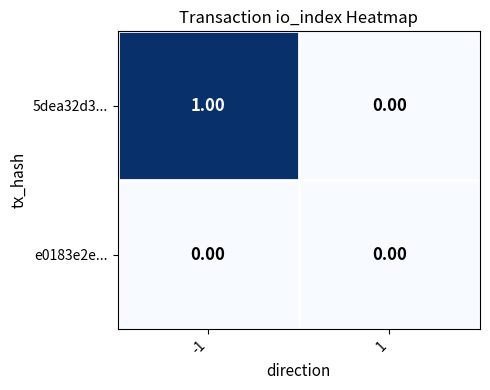

Which series has the largest total across all categories?

5dea32d3...